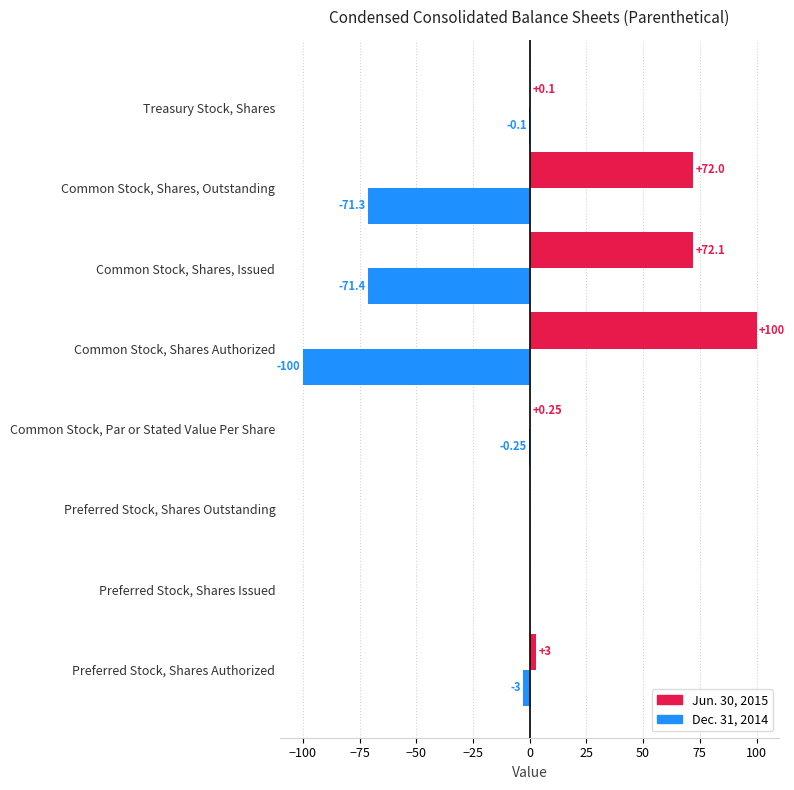

Which label corresponds to the largest value in the chart?

Common Stock, Shares Authorized